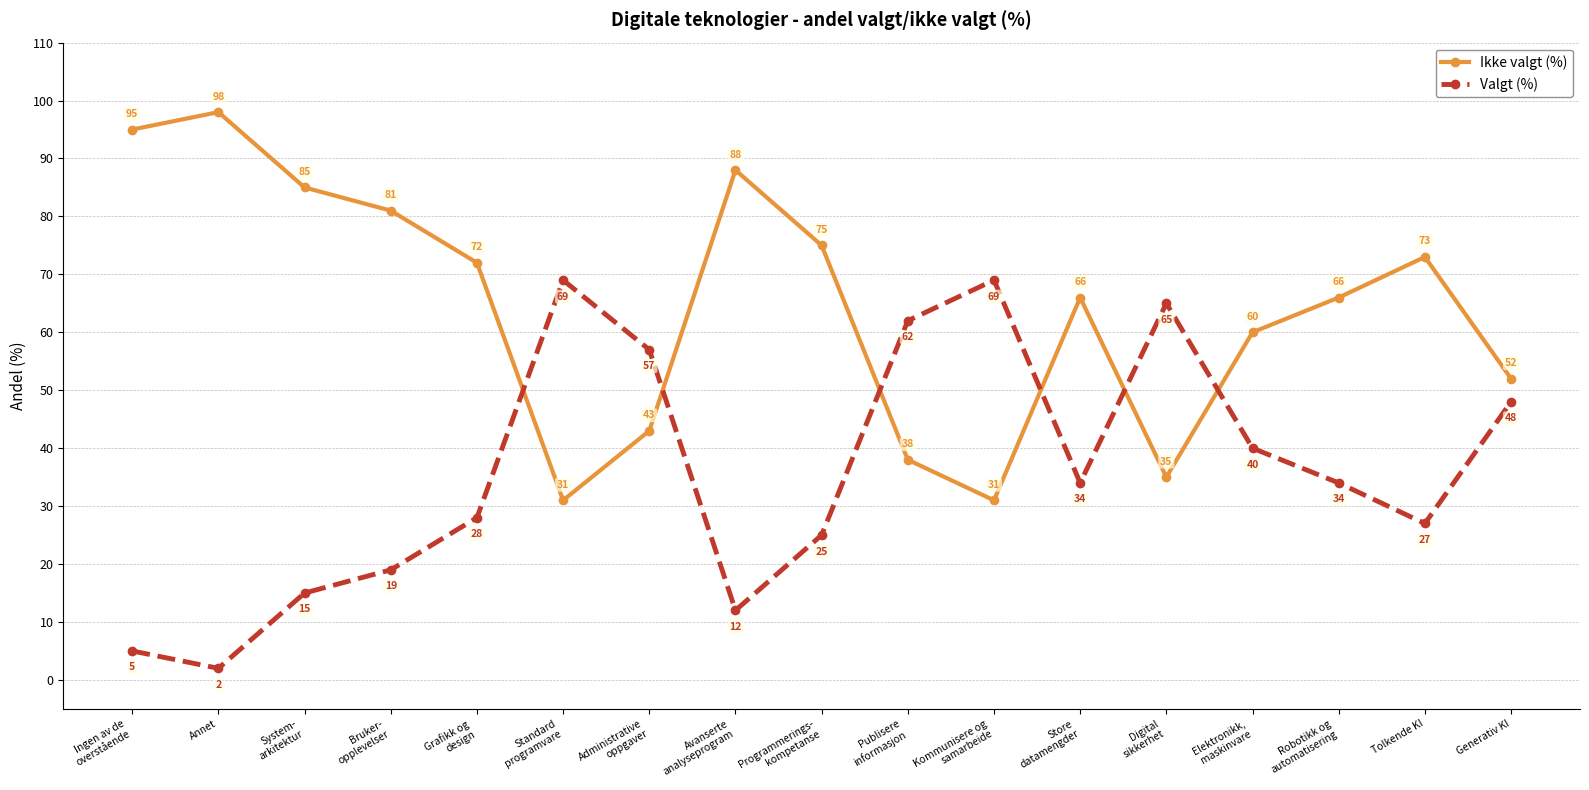

What is the highest value of the Valgt (%) series?

69